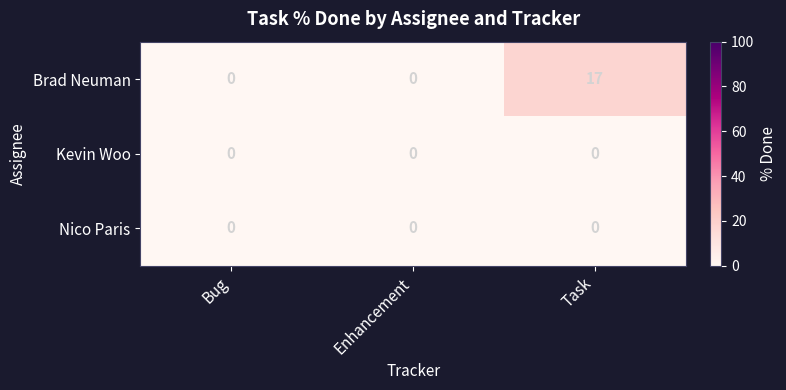

The value of Kevin Woo at Bug is 0. True or false?

True